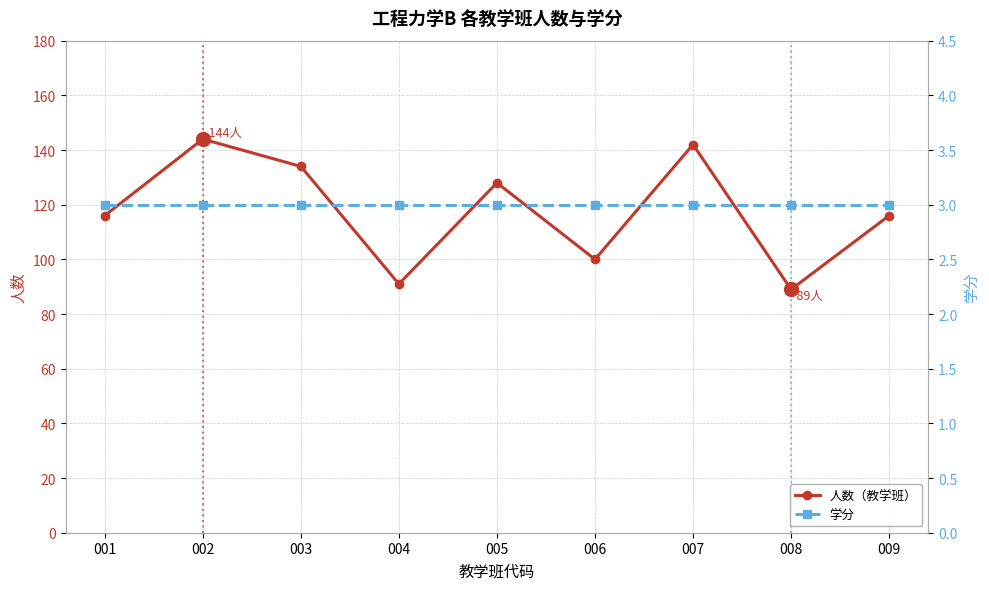

At how many categories does at least one series exceed 57?

9